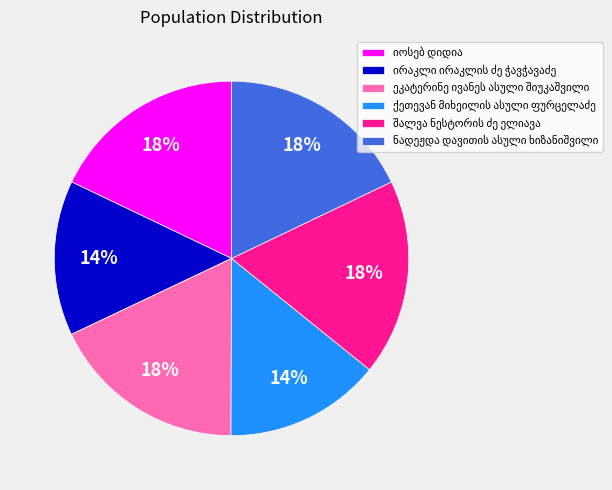

How many slices are in this pie chart?

6